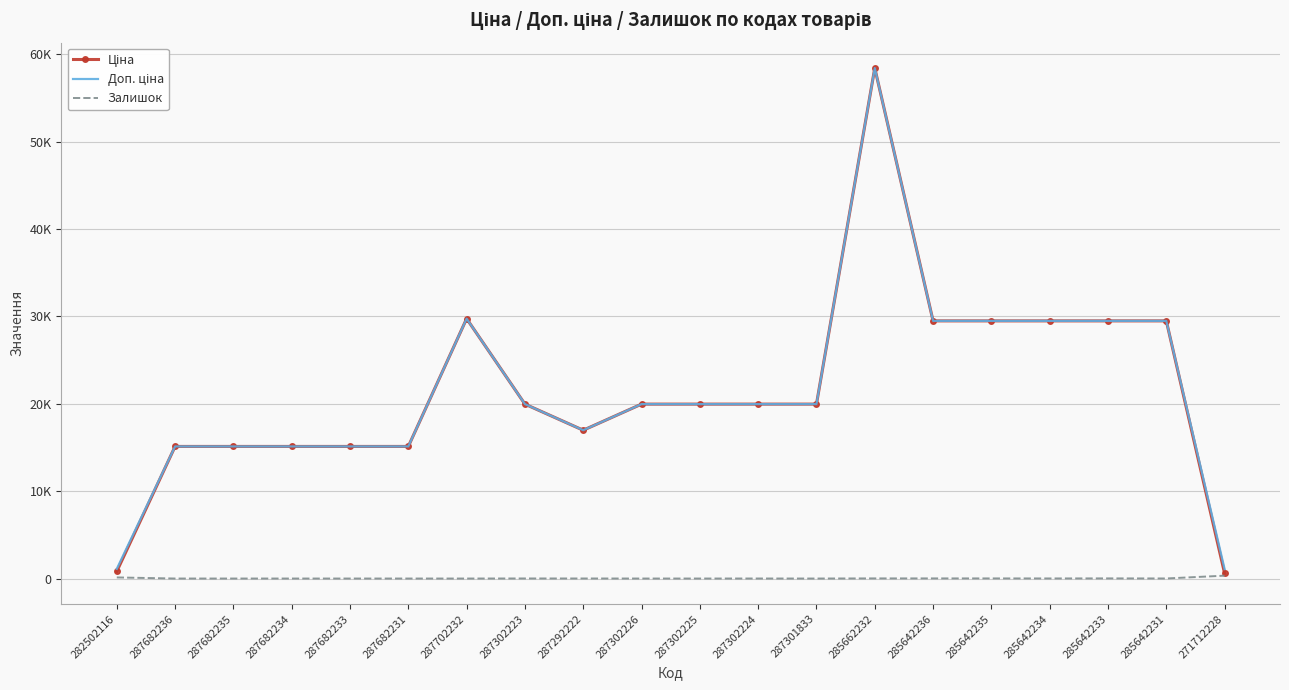

What value does the Доп. ціна series have at 287682235?

15120.0